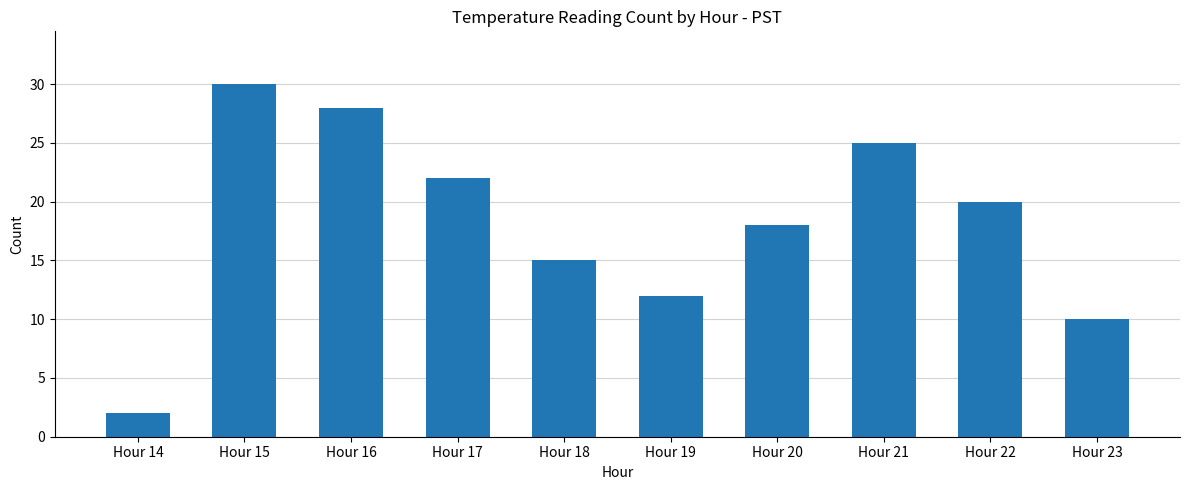

What is the difference between the maximum and minimum values?

28